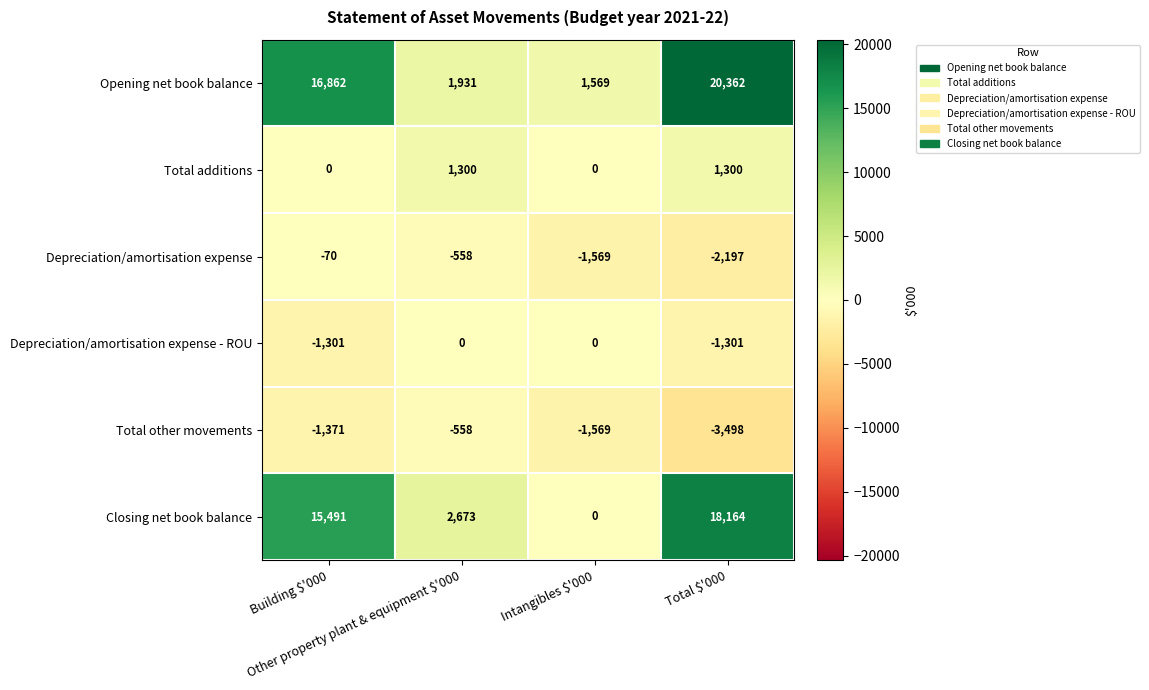

What is the difference between the second highest and minimum values in the Depreciation/amortisation expense series?

1639